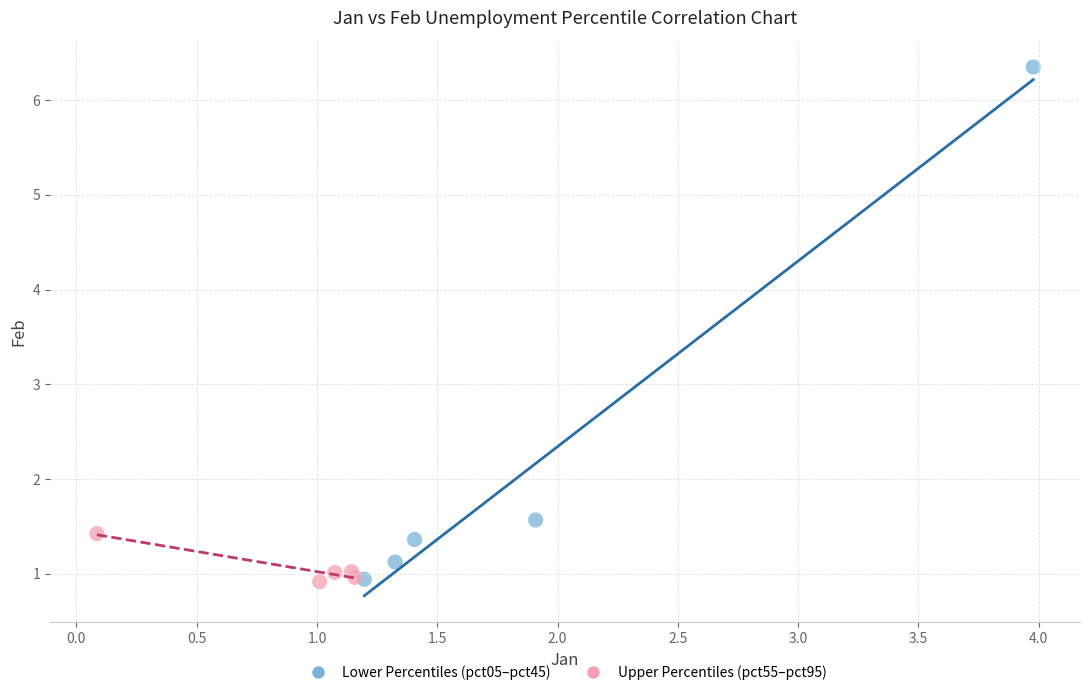

What are all the series names shown in the legend?

Lower Percentiles (pct05–pct45), Upper Percentiles (pct55–pct95)